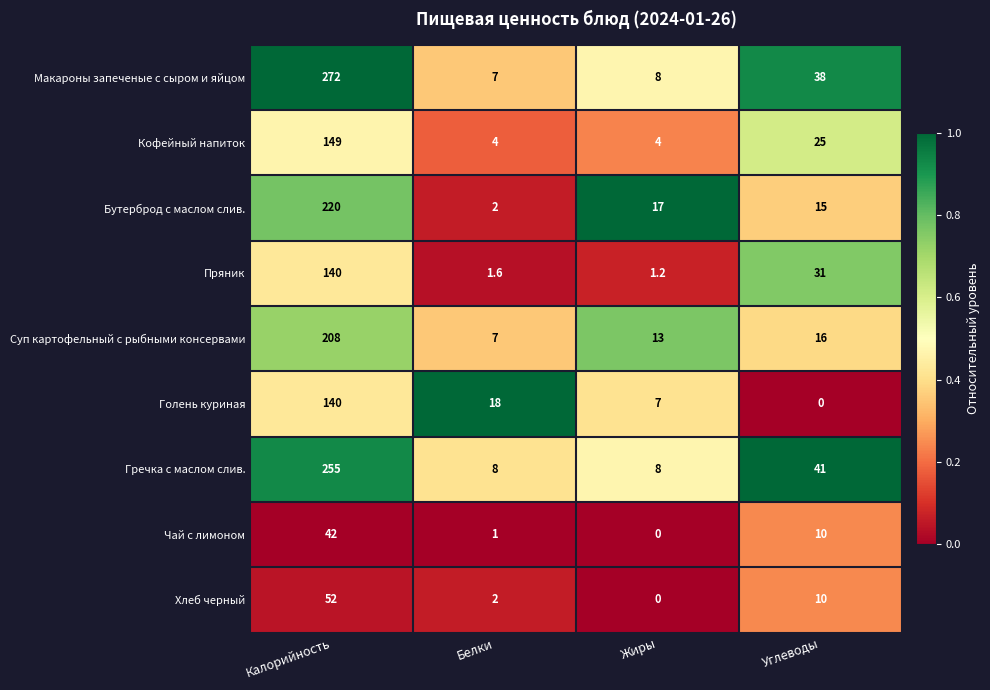

The value of Суп картофельный с рыбными консервами at Углеводы is 24.8. True or false?

False